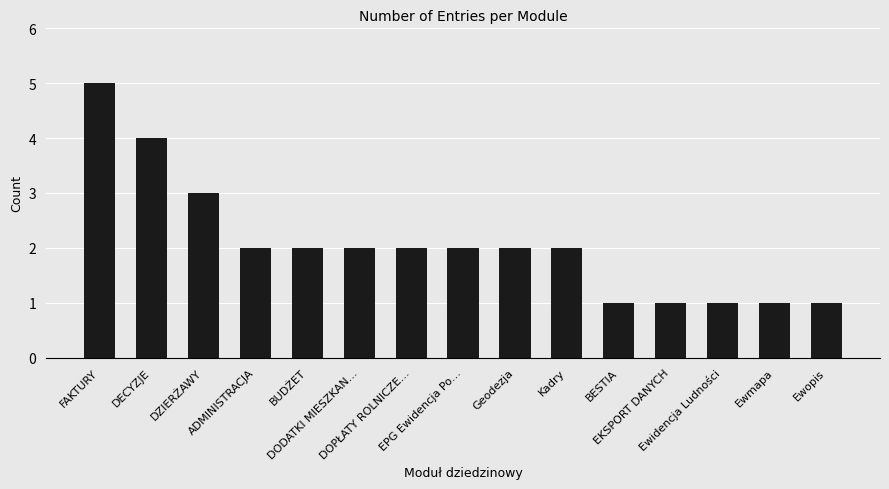

What is the minimum value shown in the chart?

1